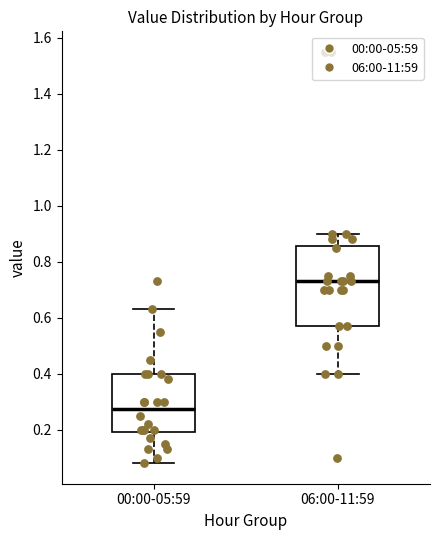

Which box has the highest median line?

06:00-11:59